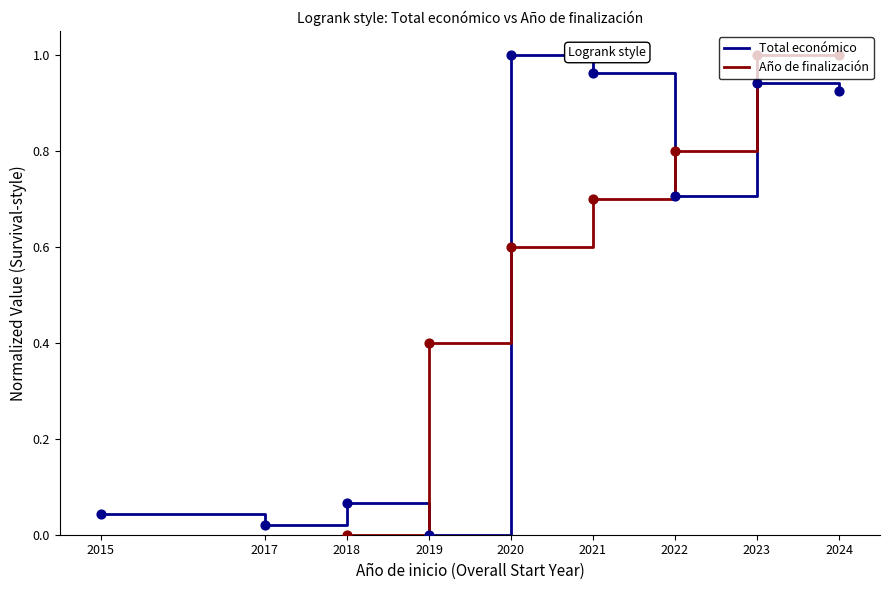

Which series has the largest total across all categories?

Total económico